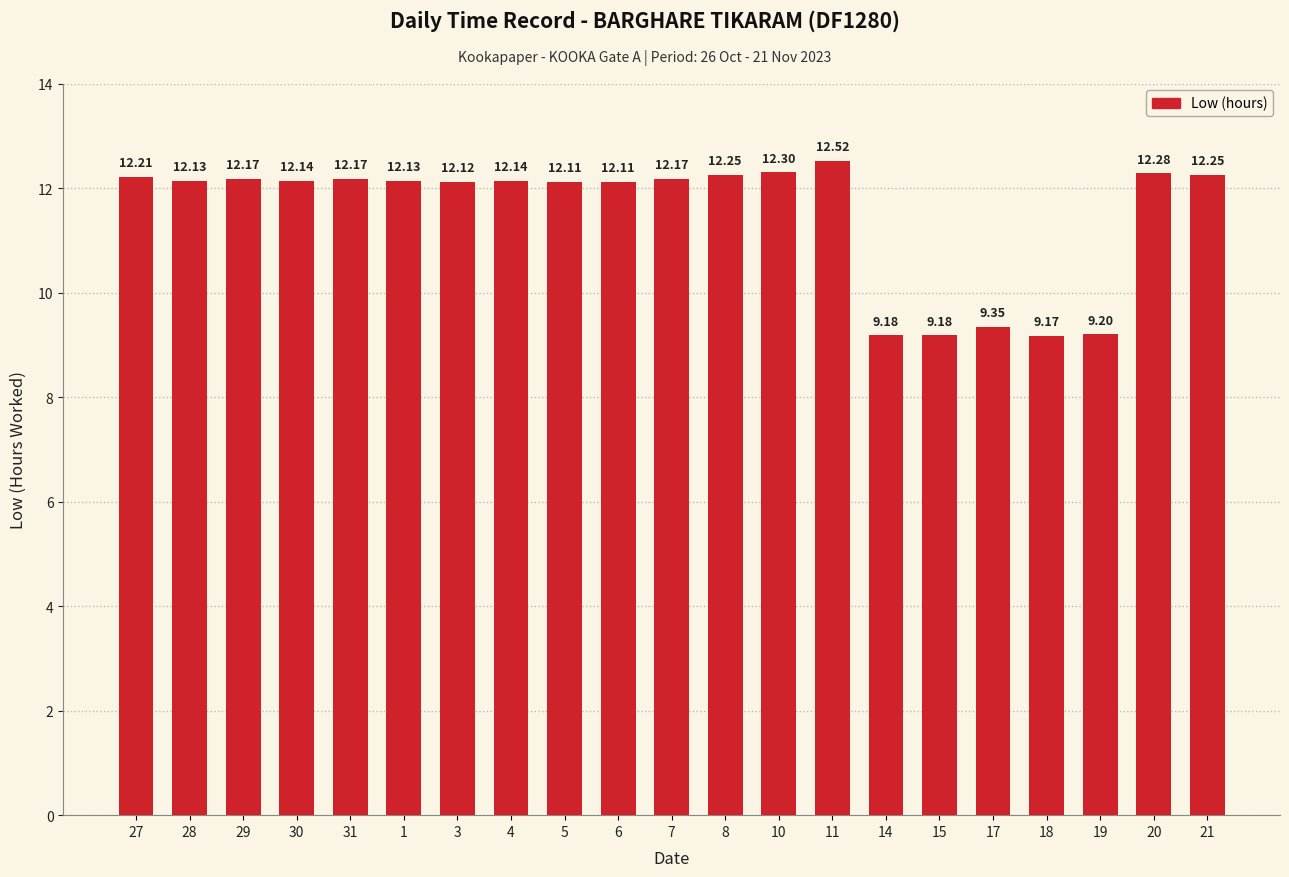

Approximately how many times larger is the value at 10 compared to 6?

1.0